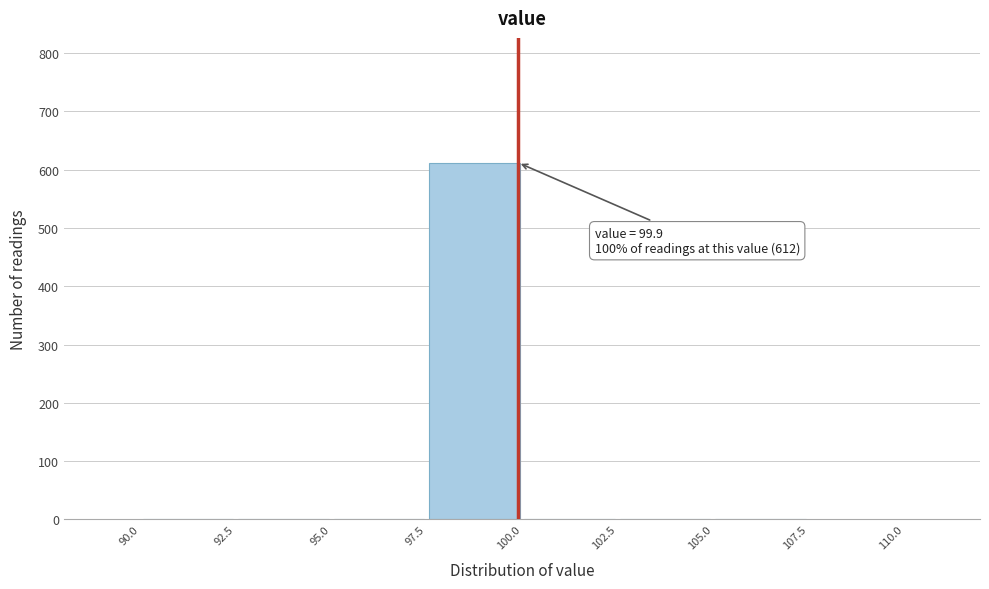

Which range on the x-axis has the tallest bar?

97.5 to 100.0